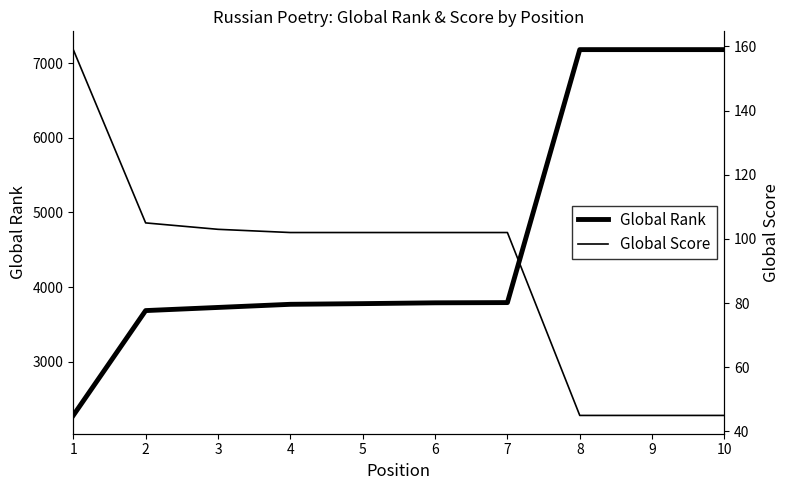

How many data points in Global Score are above 102?

3